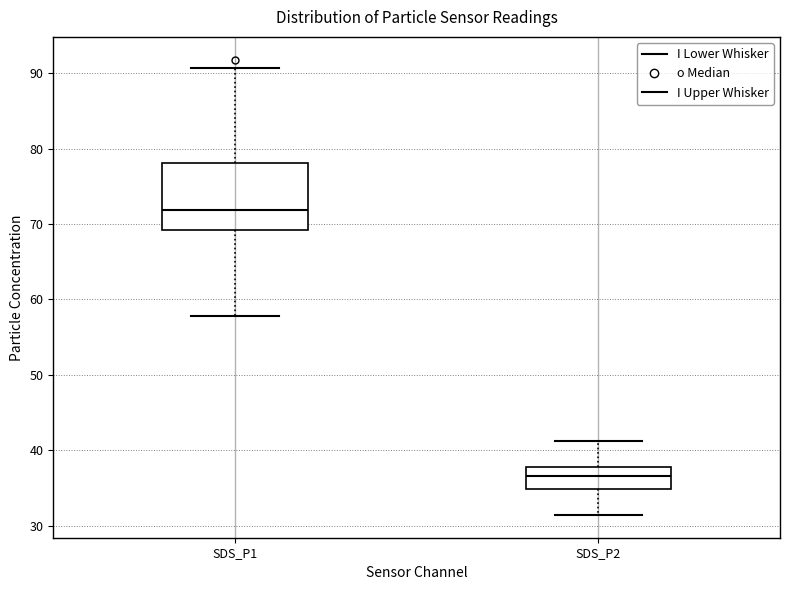

Comparing the boxes themselves (not the whiskers), which one is the tallest?

SDS_P1